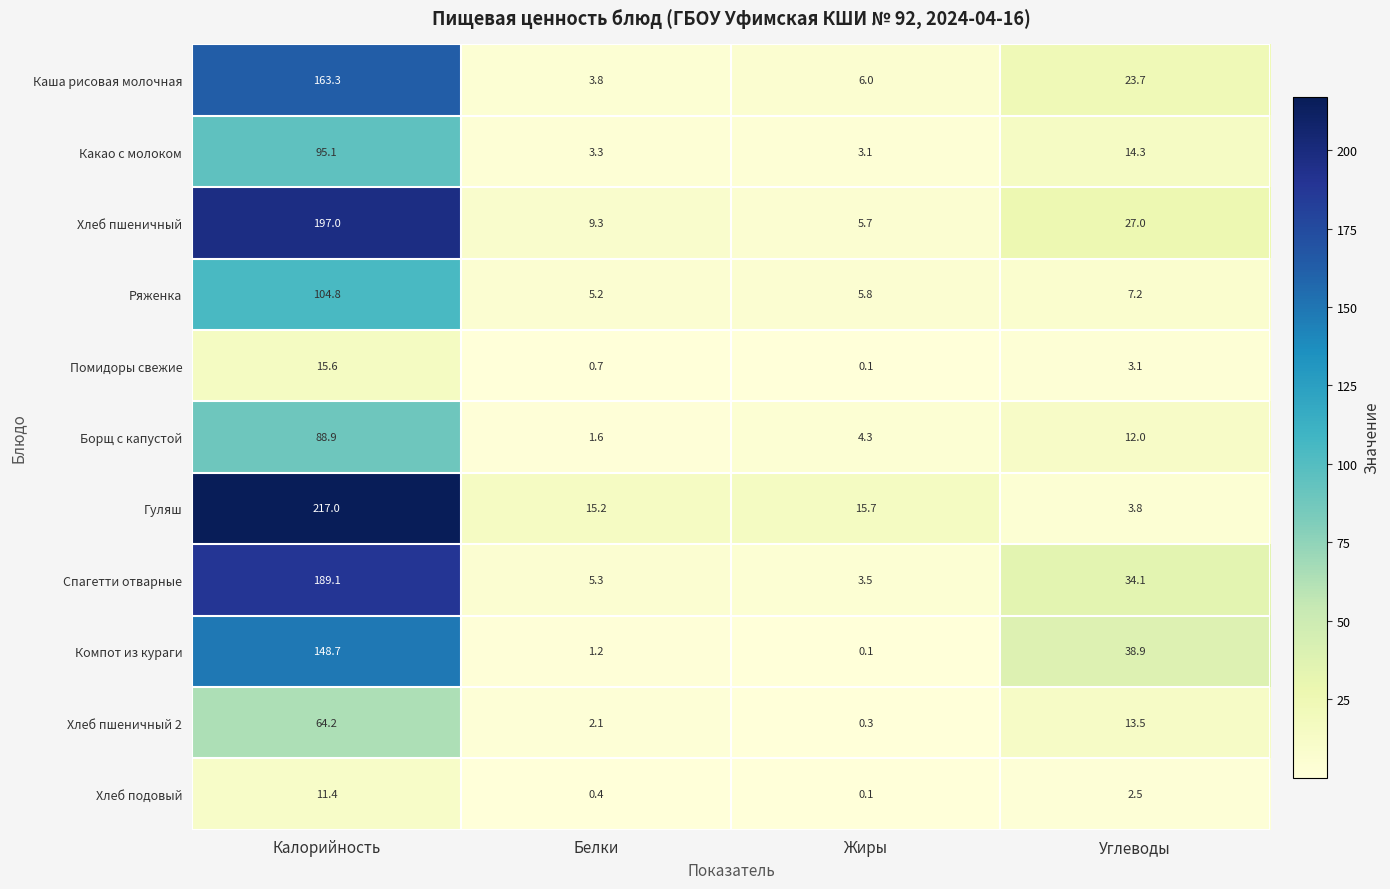

Is the value of Хлеб пшеничный at Углеводы greater than the value of Каша рисовая молочная at Белки?

Yes